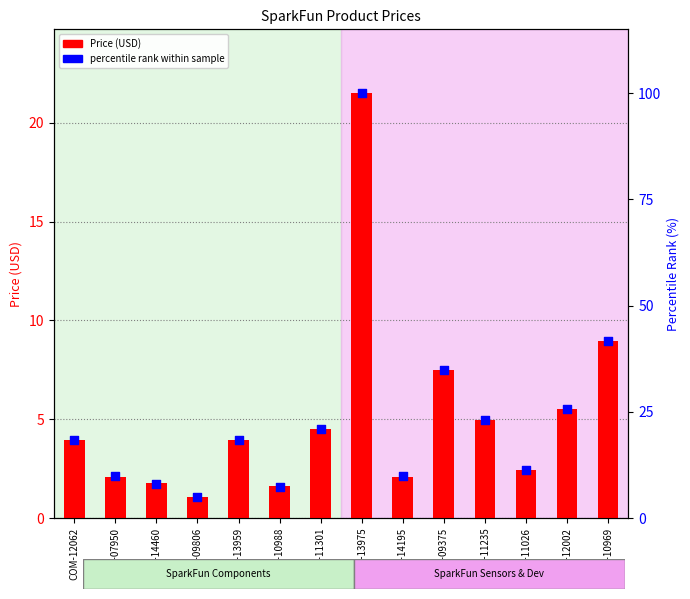

Is the value of percentile rank within sample at SEN-09375 greater than the value of Price (USD) at COM-14195?

Yes